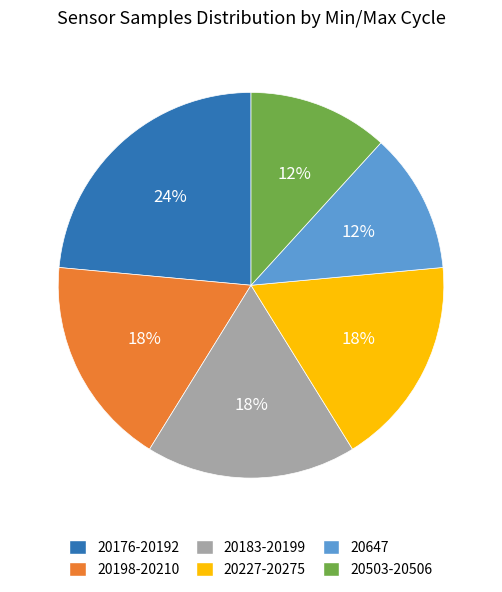

To the nearest percent, what is the difference between the largest and smallest slice percentages?

12%